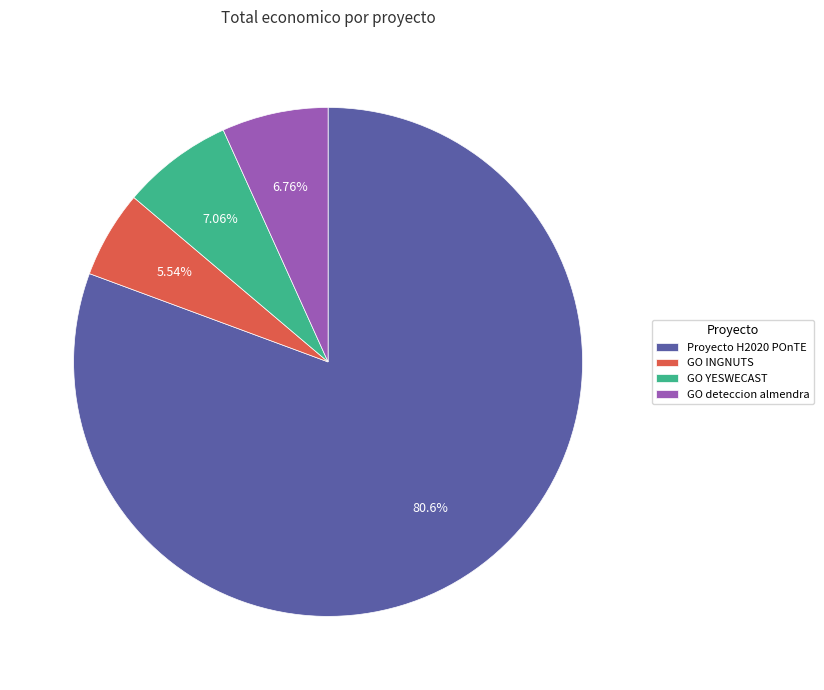

What portion of the pie excludes Proyecto H2020 POnTE?

19.4%